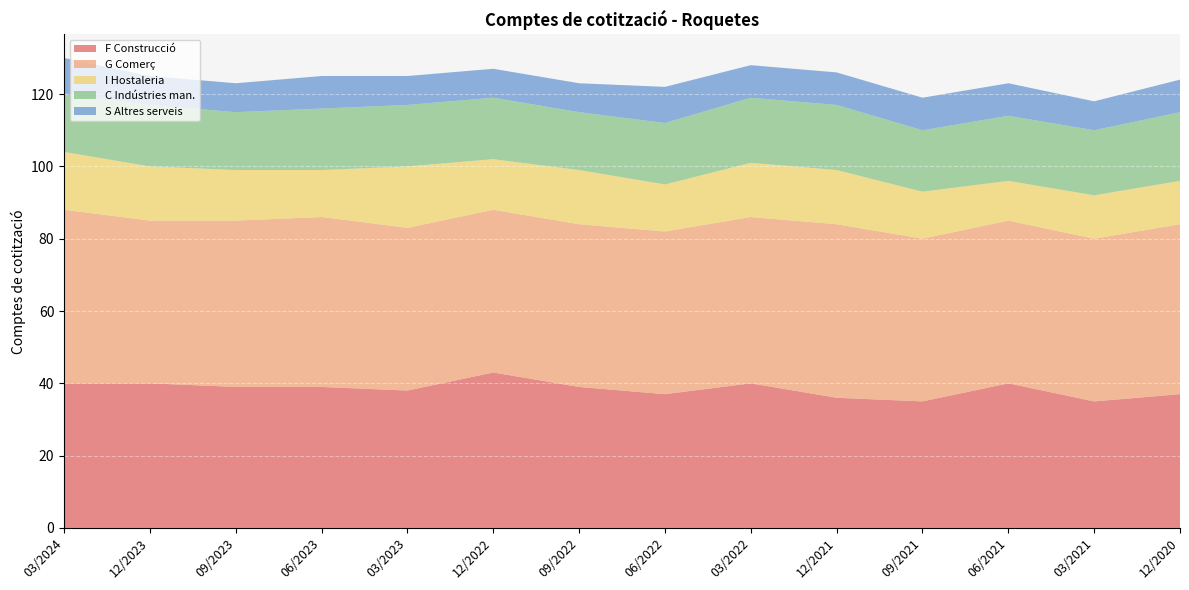

Reading right to left, list all the values displayed in this chart.

F Construcció: 12/2020=37	03/2021=35	06/2021=40	09/2021=35	12/2021=36	03/2022=40	06/2022=37	09/2022=39	12/2022=43	03/2023=38	06/2023=39	09/2023=39	12/2023=40	03/2024=40
G Comerç: 12/2020=47	03/2021=45	06/2021=45	09/2021=45	12/2021=48	03/2022=46	06/2022=45	09/2022=45	12/2022=45	03/2023=45	06/2023=47	09/2023=46	12/2023=45	03/2024=48
I Hostaleria: 12/2020=12	03/2021=12	06/2021=11	09/2021=13	12/2021=15	03/2022=15	06/2022=13	09/2022=15	12/2022=14	03/2023=17	06/2023=13	09/2023=14	12/2023=15	03/2024=16
C Indústries man.: 12/2020=19	03/2021=18	06/2021=18	09/2021=17	12/2021=18	03/2022=18	06/2022=17	09/2022=16	12/2022=17	03/2023=17	06/2023=17	09/2023=16	12/2023=17	03/2024=16
S Altres serveis: 12/2020=9	03/2021=8	06/2021=9	09/2021=9	12/2021=9	03/2022=9	06/2022=10	09/2022=8	12/2022=8	03/2023=8	06/2023=9	09/2023=8	12/2023=8	03/2024=10